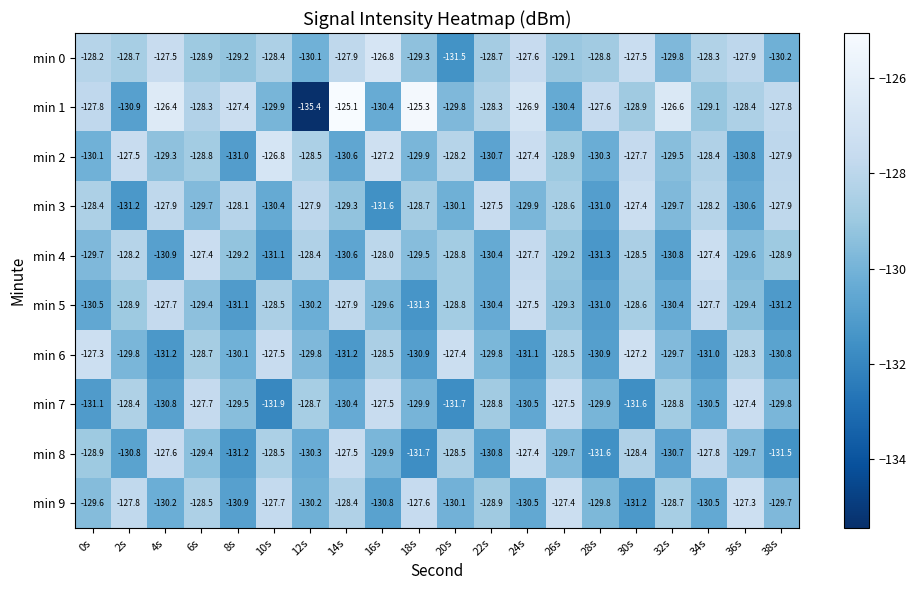

At which label does min 4 first exceed -129?

2s